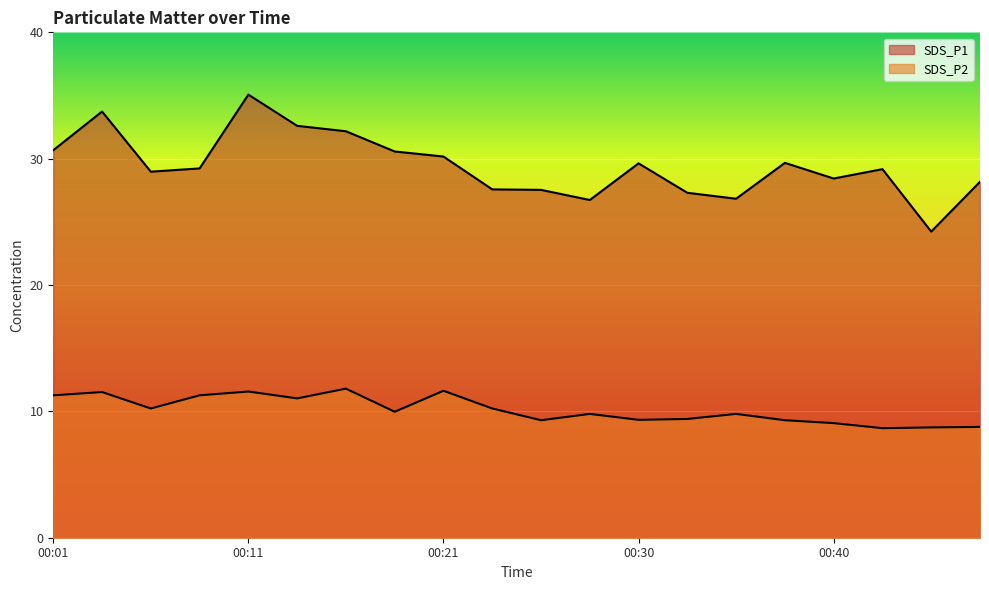

At how many categories does at least one series exceed 32?

4